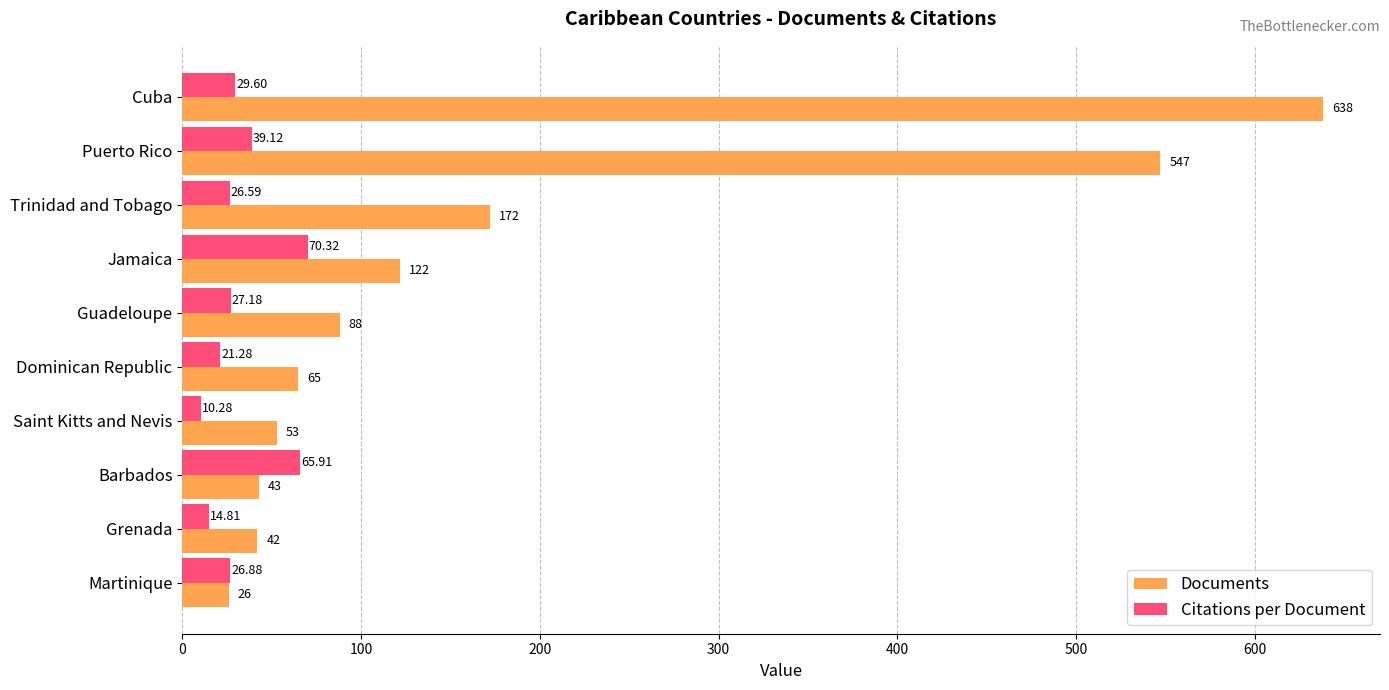

At which label does Documents reach its minimum?

Martinique